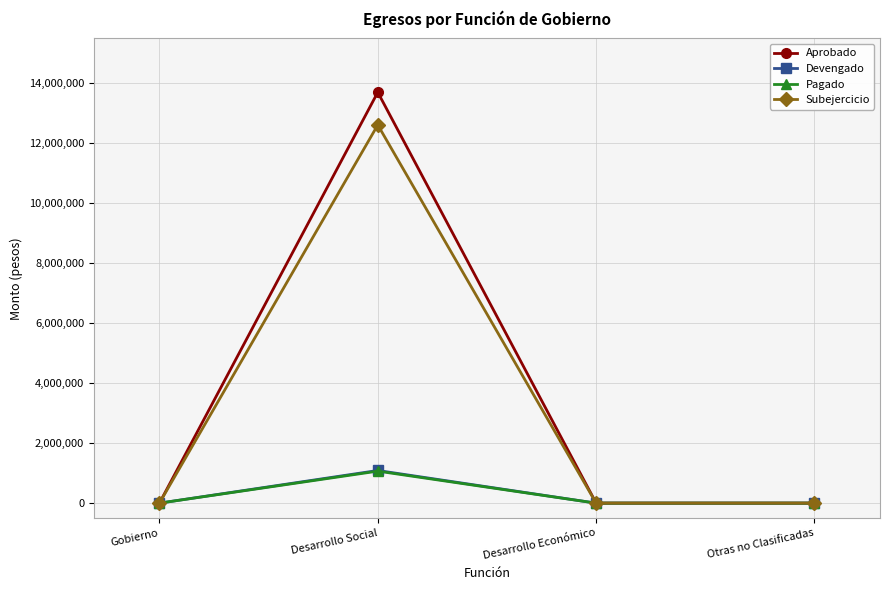

Which category has the highest value in the Devengado series?

Desarrollo Social